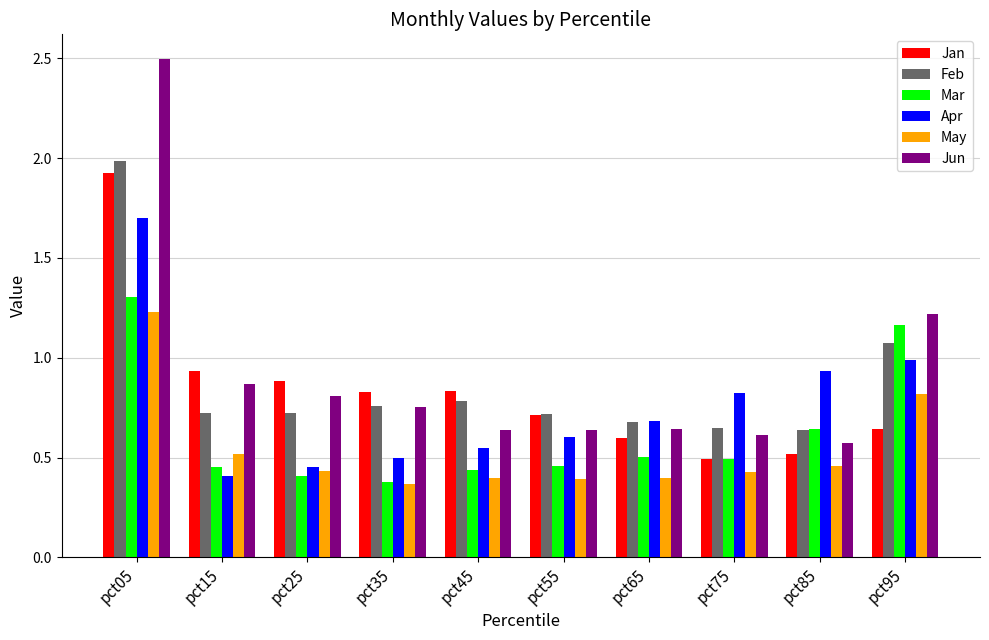

What is the value of the Feb bar at the 1st from the left?

2.0